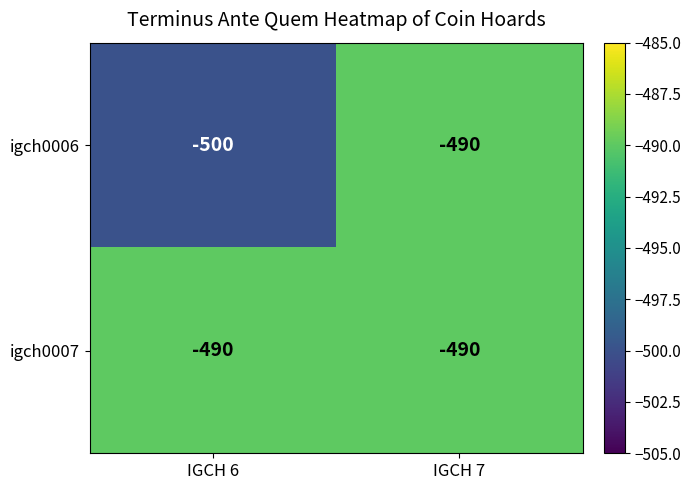

What is the lowest value of the igch0006 series?

-500